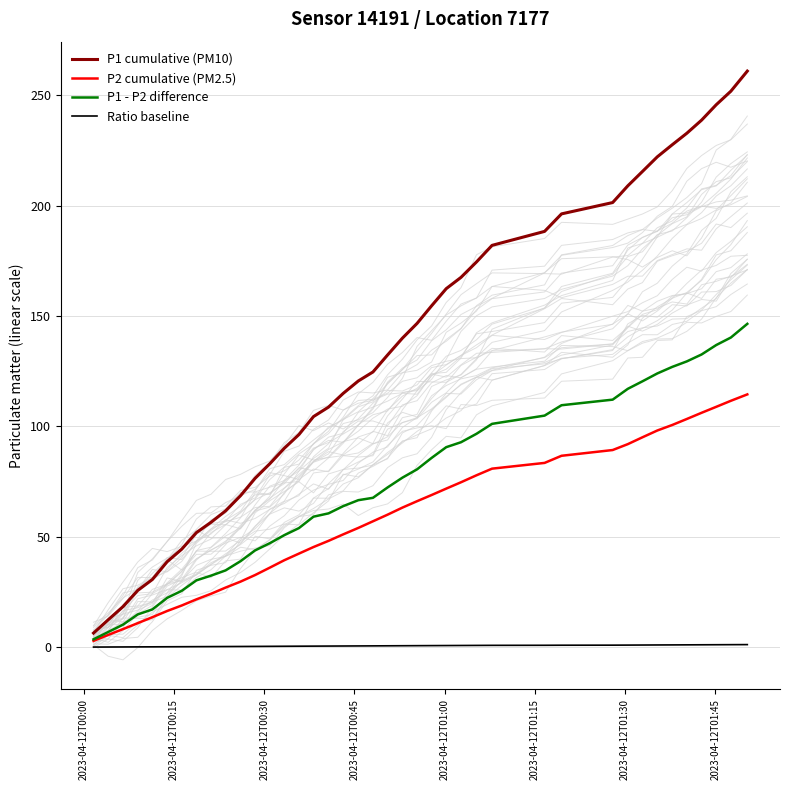

At how many categories does at least one series exceed 232?

5